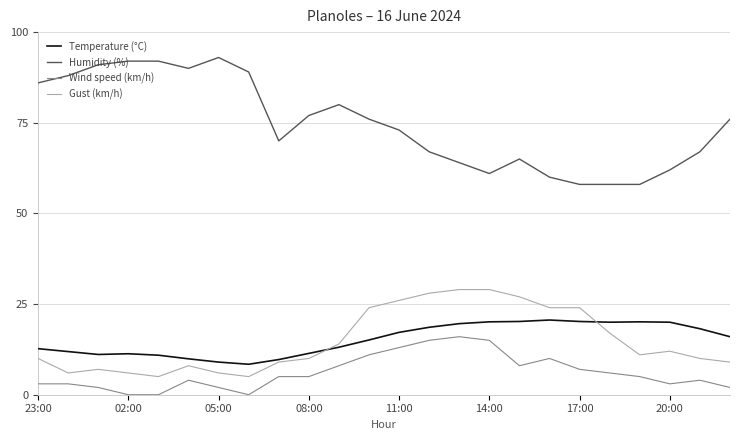

True or false: Gust (km/h) has more than 1 interior local peaks.

True